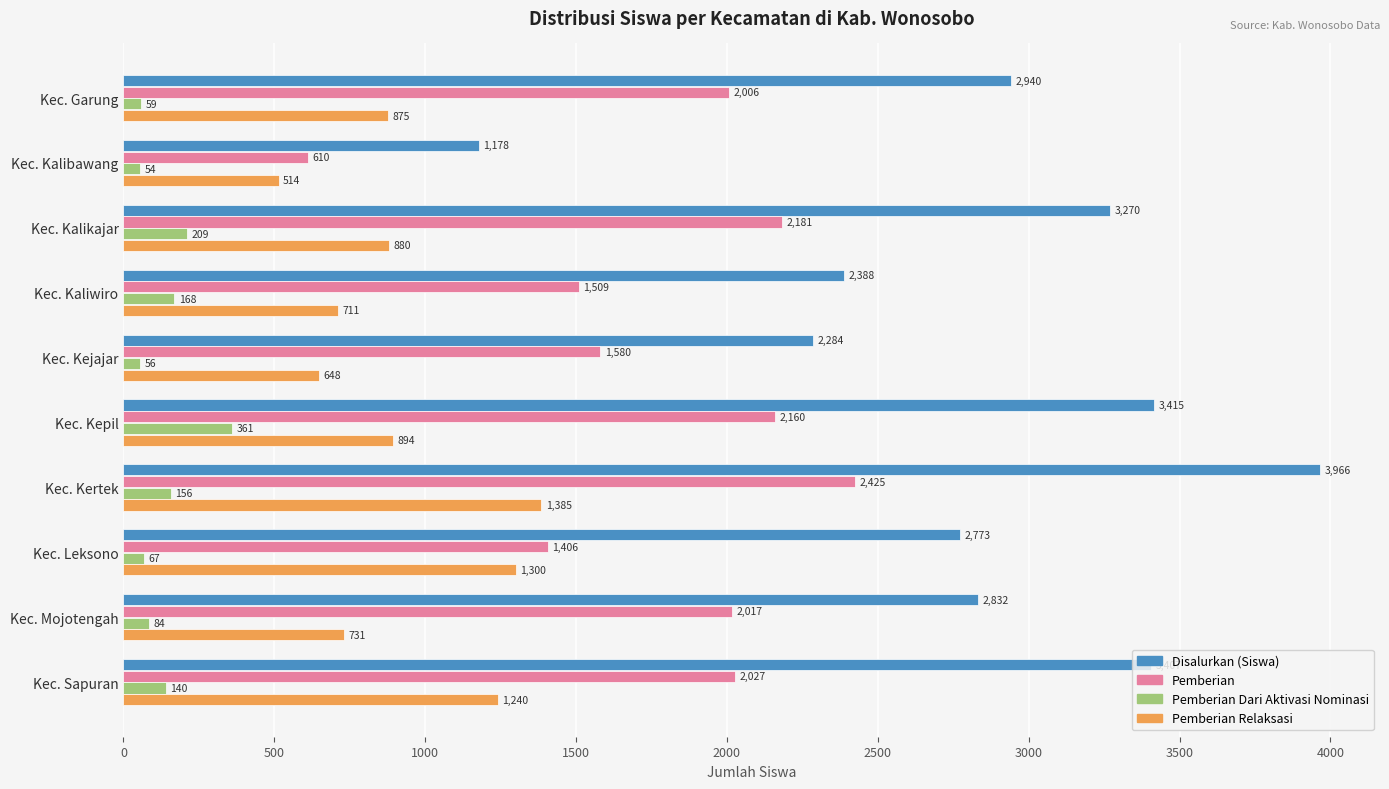

List the series in order of their peak value, highest first.

Disalurkan (Siswa), Pemberian, Pemberian Relaksasi, Pemberian Dari Aktivasi Nominasi